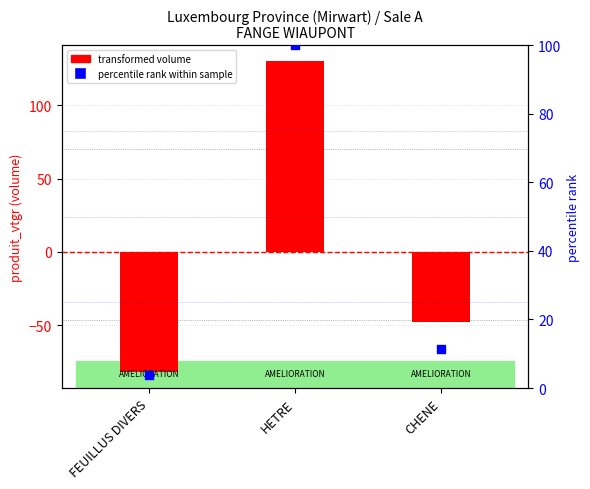

Which series has the largest Y range (max minus min)?

transformed volume